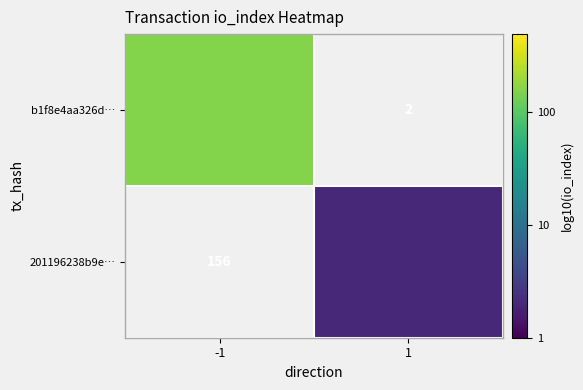

Which category has the lowest value across all series?

1